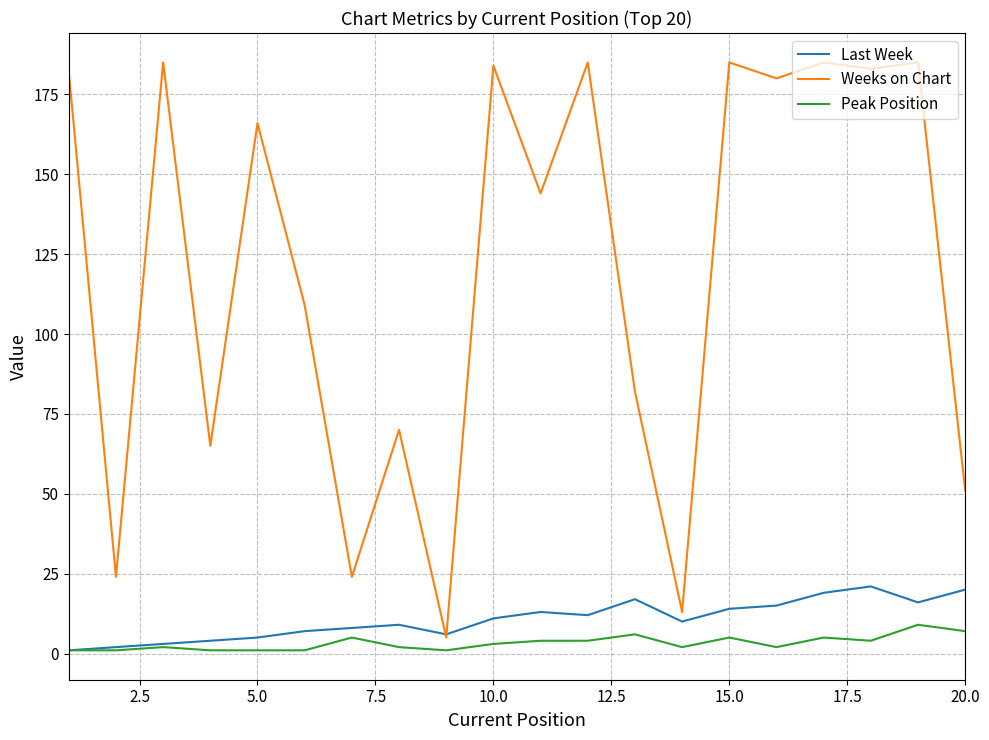

List the series in order of their peak value, lowest first.

Peak Position, Last Week, Weeks on Chart